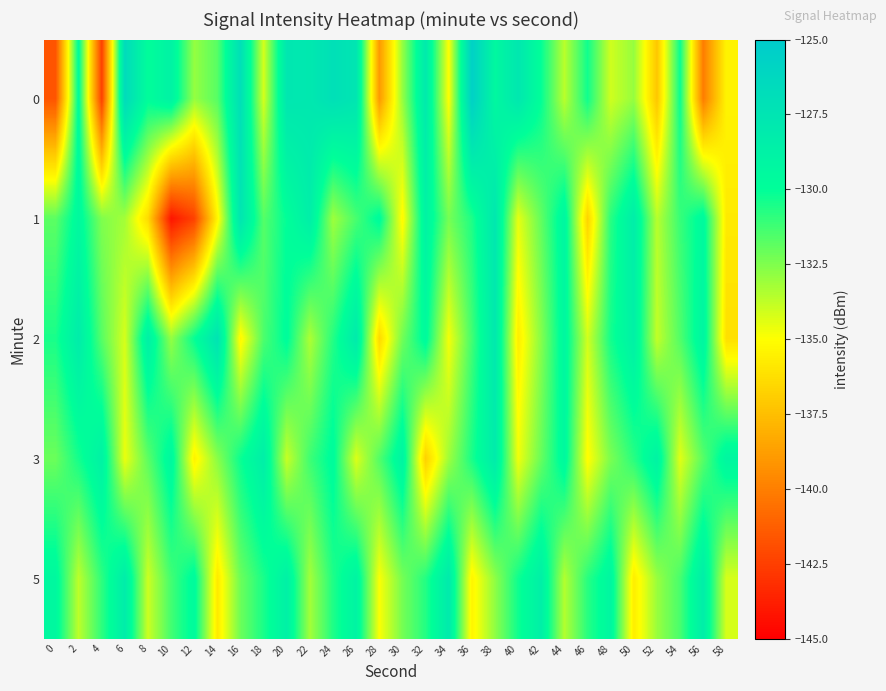

At which category does the chart reach its minimum across all series?

10